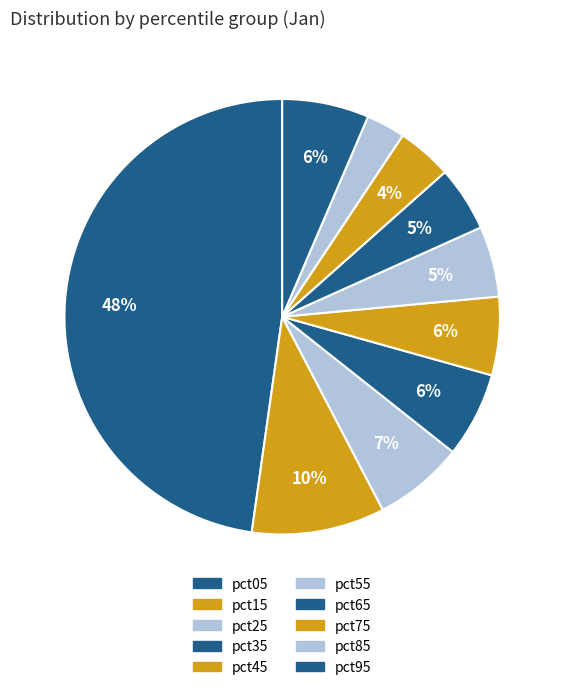

Does any single category account for the majority?

No